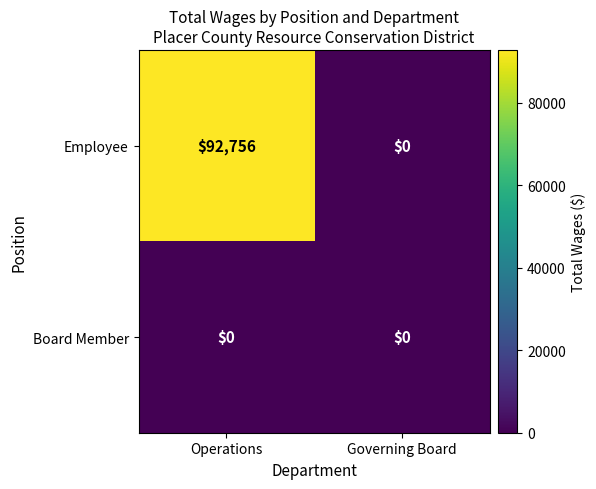

Read the Employee value at Operations, to the nearest 10.

92760